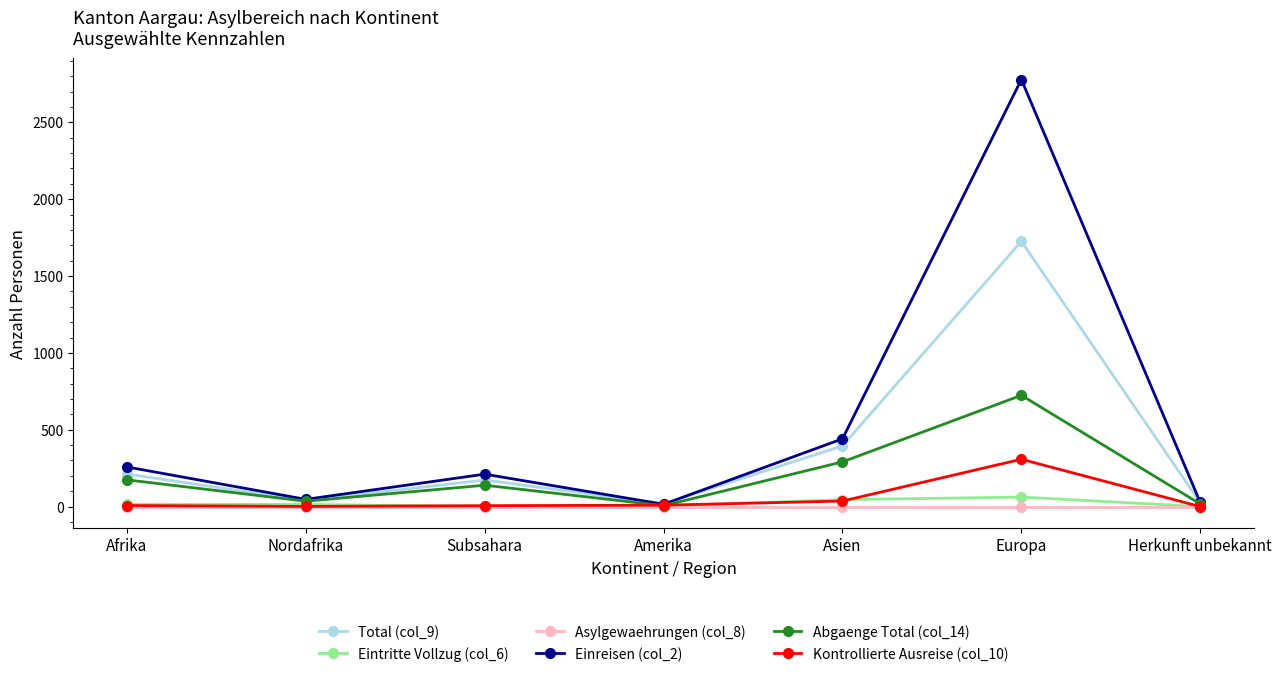

Which series has the widest spread of values?

Einreisen (col_2)